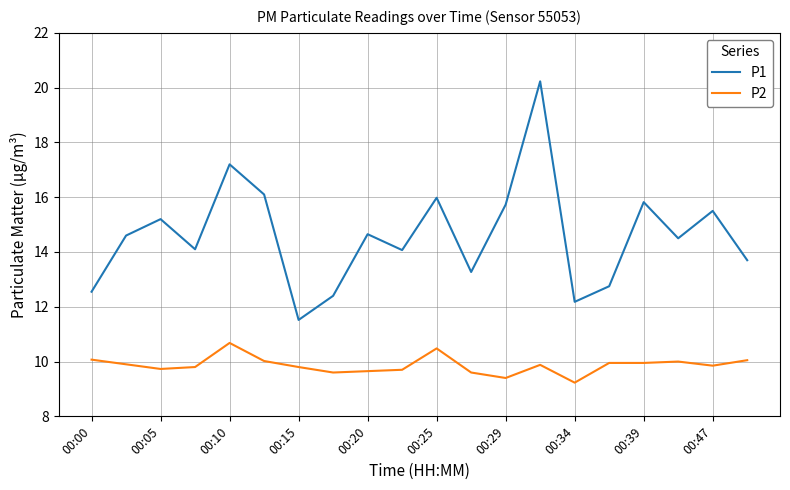

Rank the series by their average value, from lowest to highest.

P2, P1